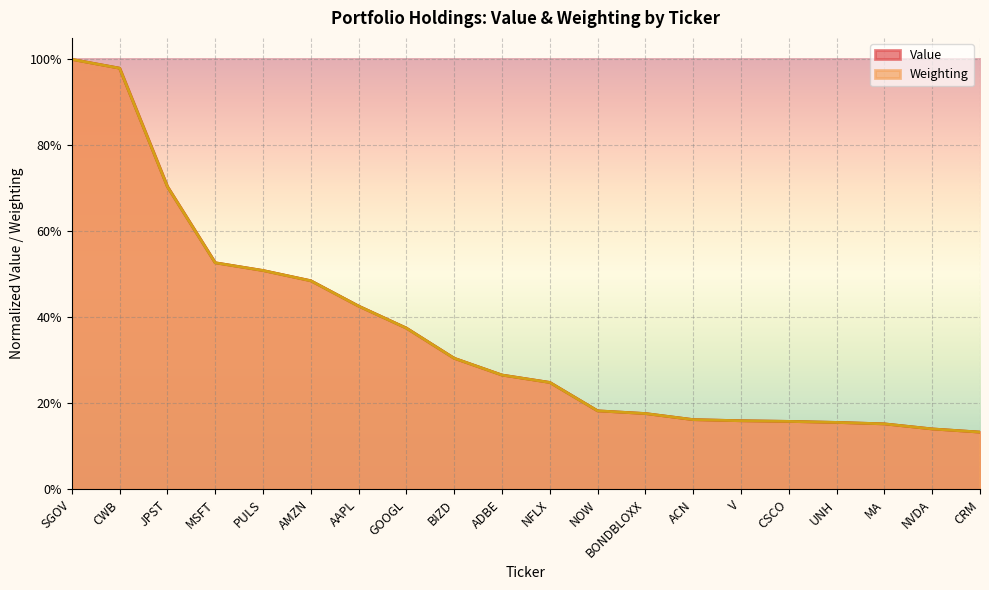

What value does the Weighting series have at BIZD?

0.3